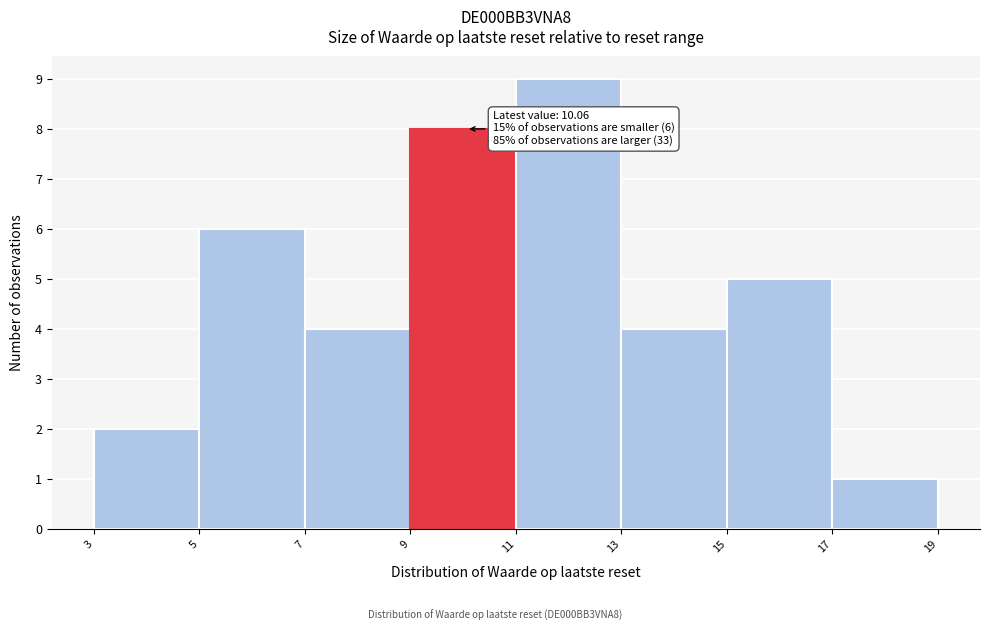

Over which range of the x-axis is the bar tallest?

11 to 13